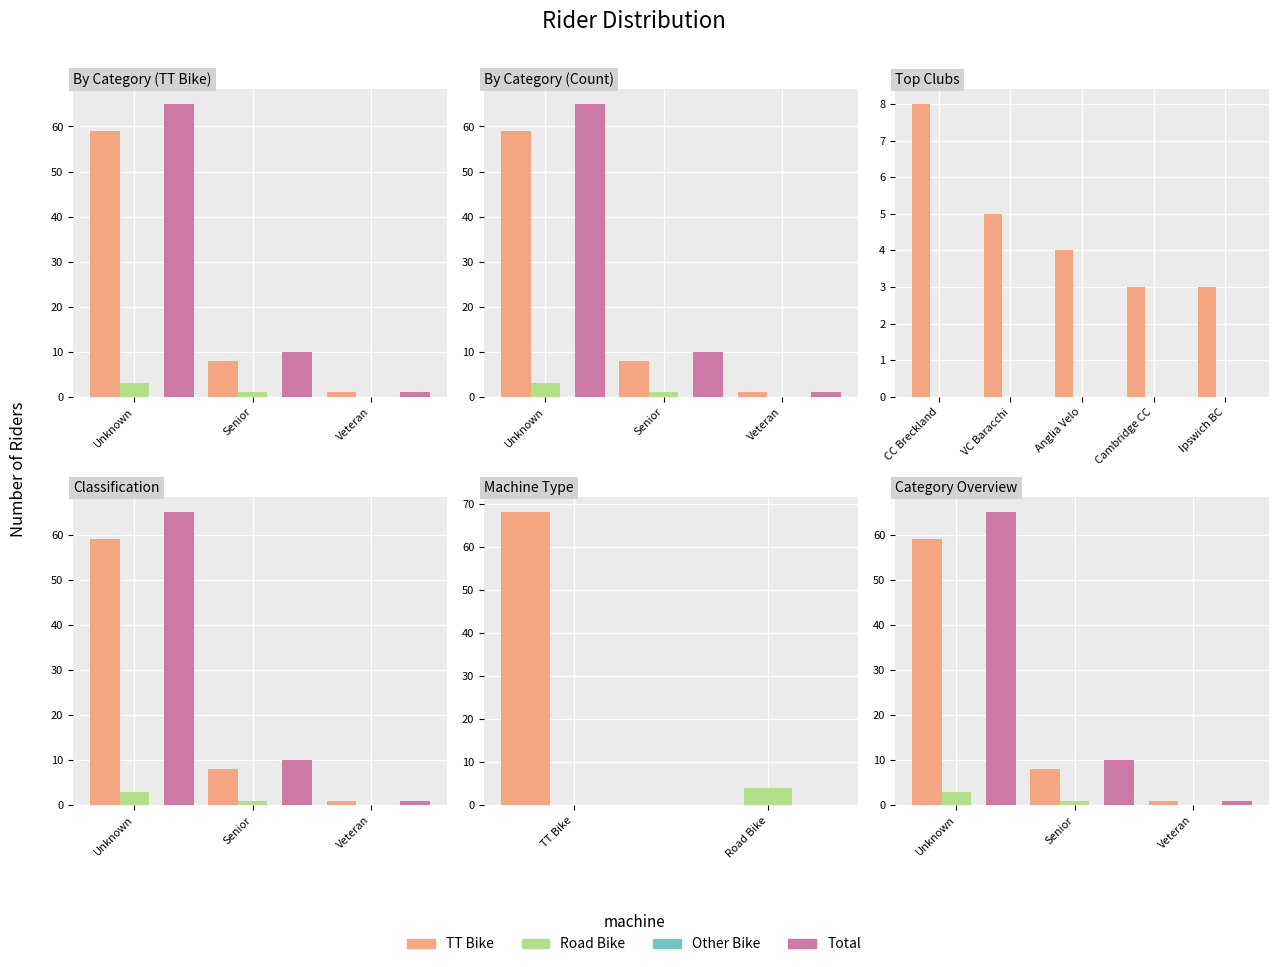

What is the spread (max minus min) of values at Unknown?

65